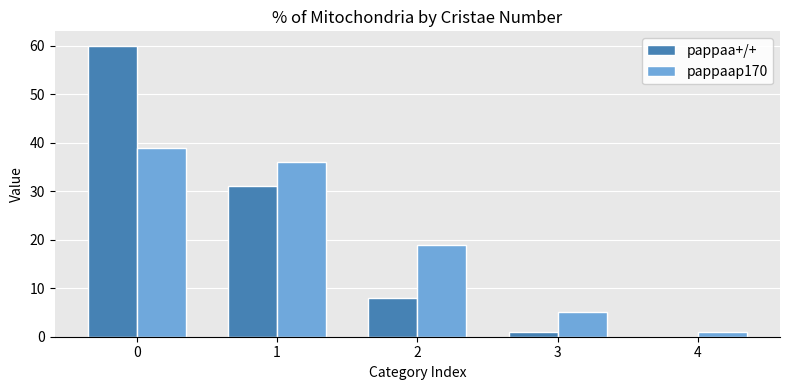

True or false: pappaap170 has a value of 5 at 3.

True